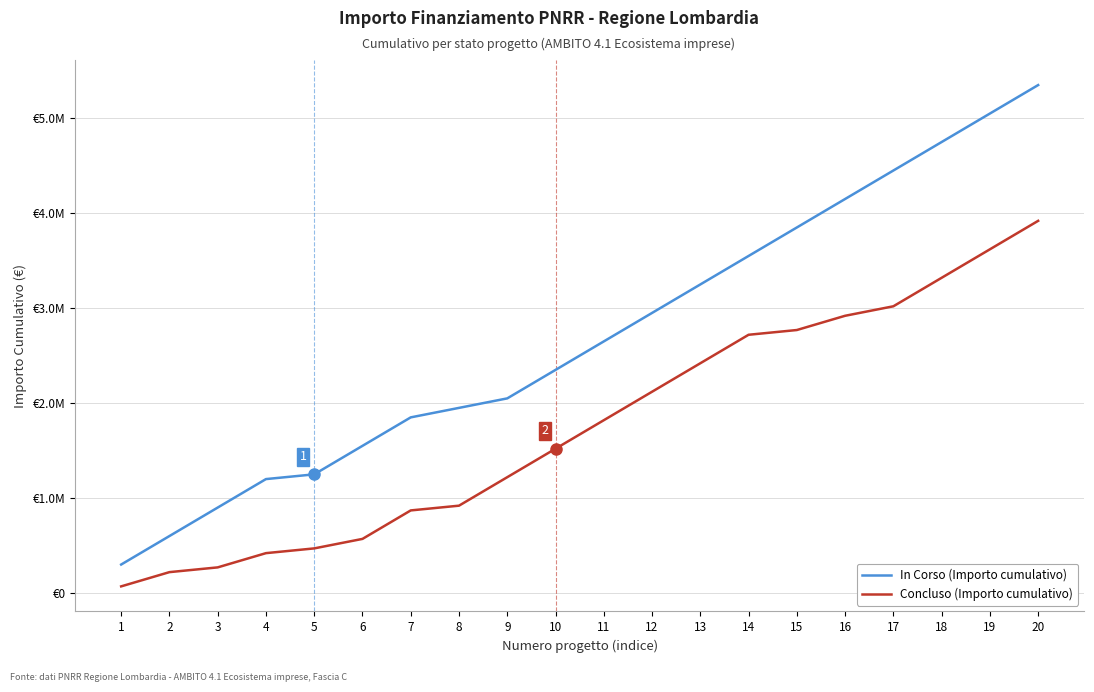

The In Corso (Importo cumulativo) series shows 1950000 at 8. True or false?

True